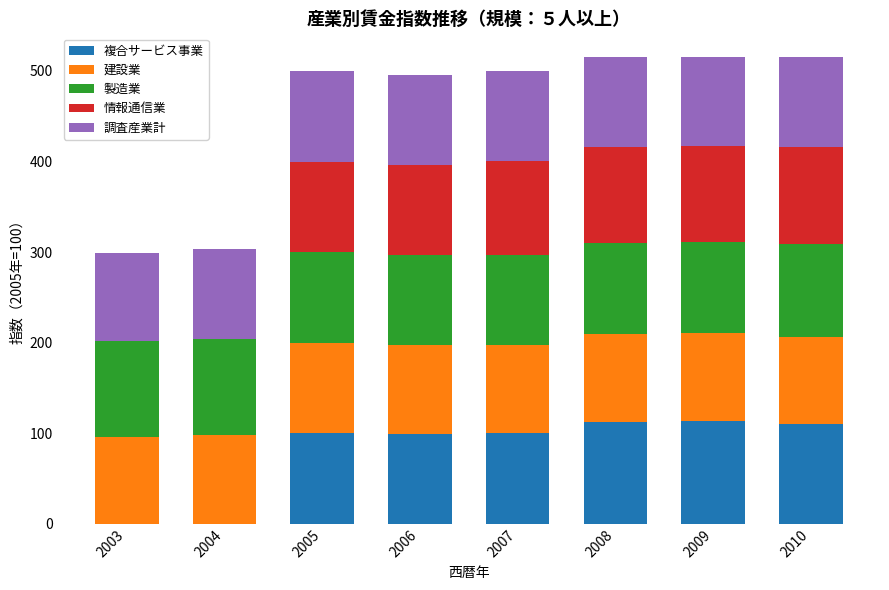

True or false: 複合サービス事業 has a value of 149.5 at 2007.

False